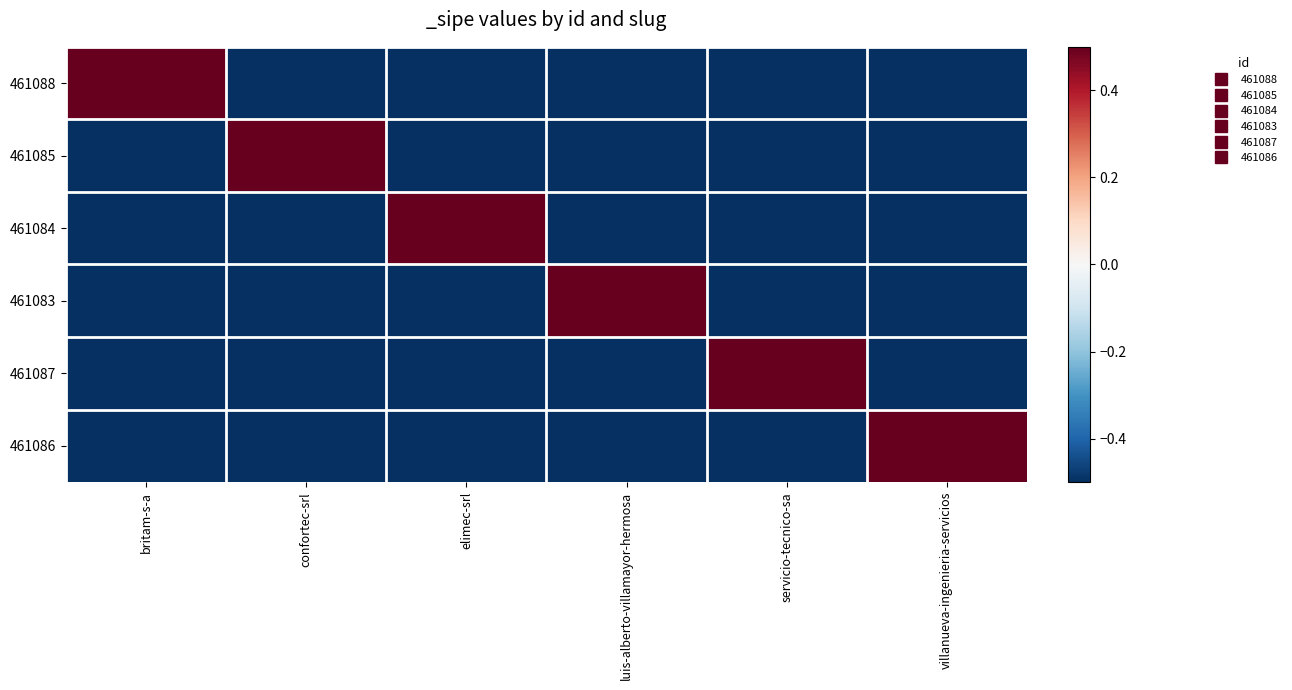

How many series are shown in this chart?

6